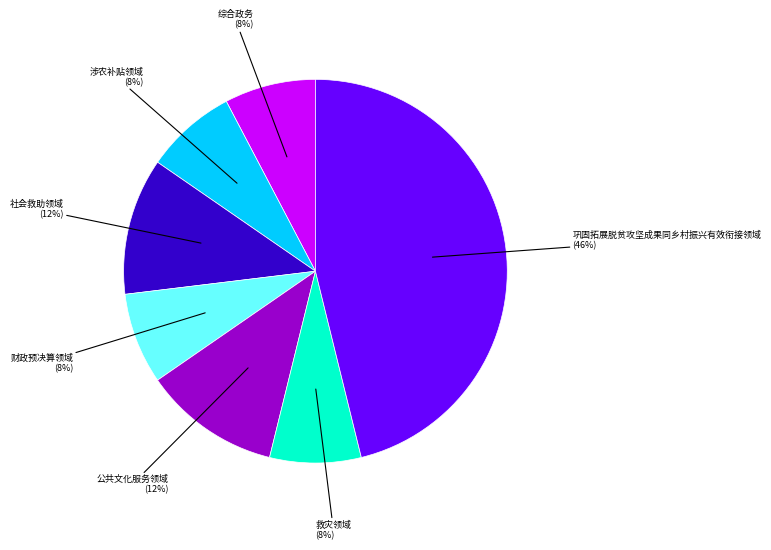

To the nearest percent, what is the average slice percentage?

14%